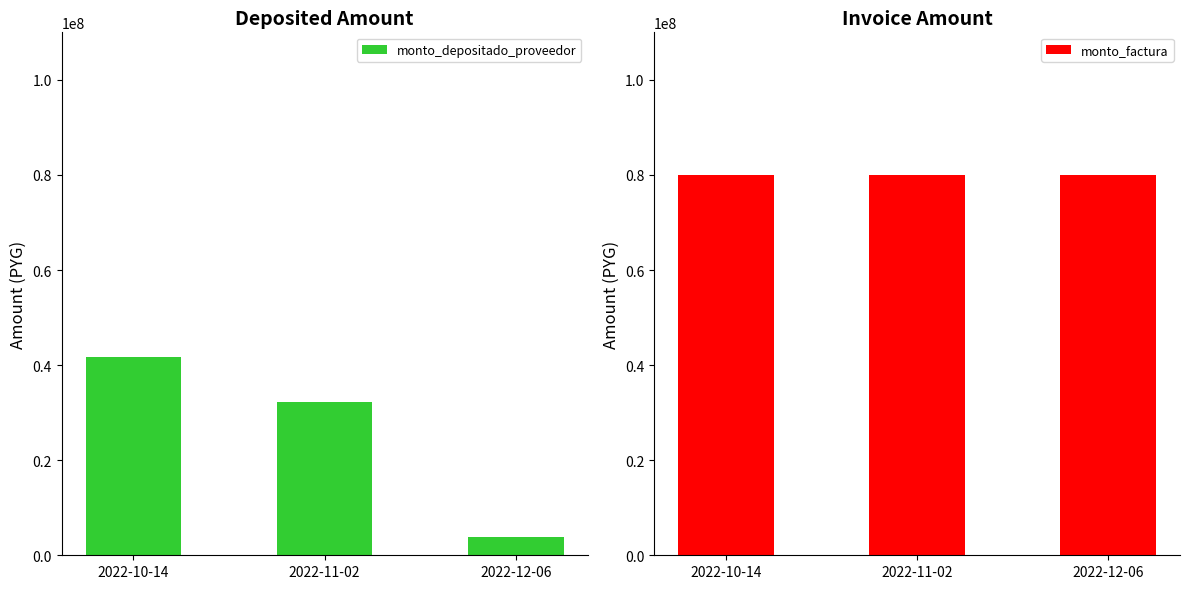

What is the spread (max minus min) of values at 2022-10-14?

38318120